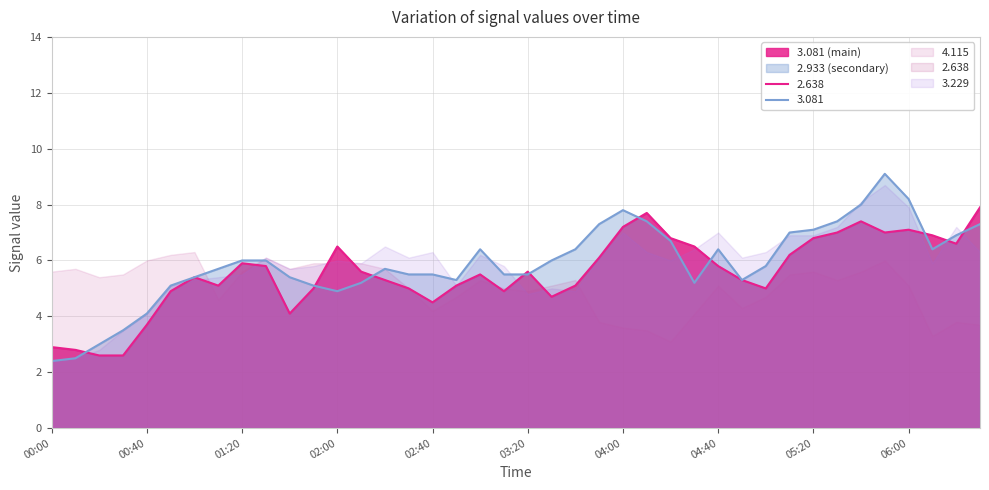

True or false: 3.229 has a value of 3.5 at 2008/11/21 00:30.

True